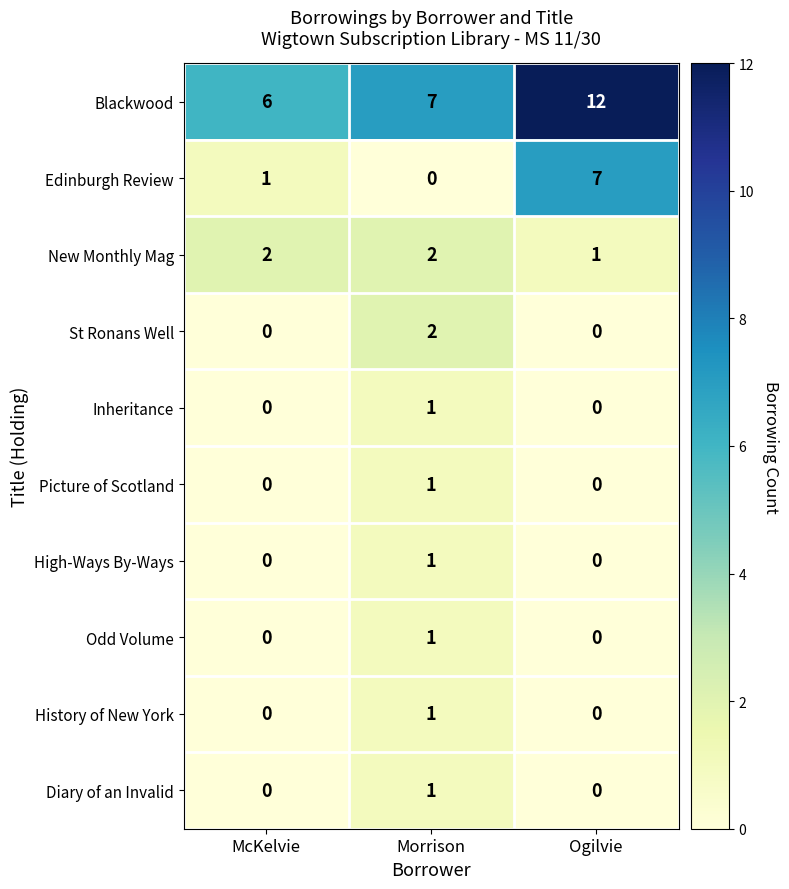

Rank the categories by Edinburgh Review value from lowest to highest.

Morrison, McKelvie, Ogilvie